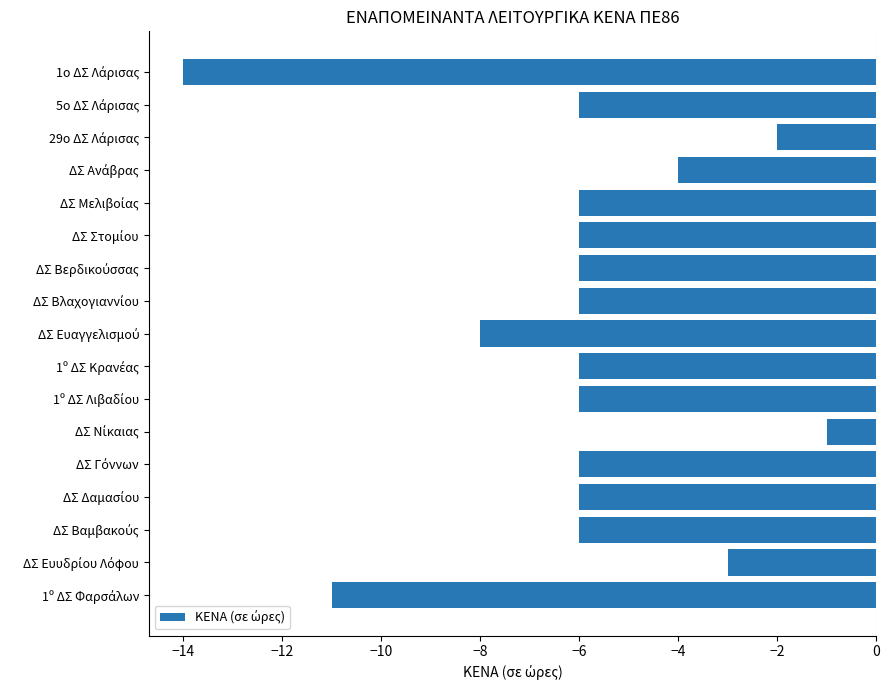

What is the difference between the maximum and second lowest values?

10